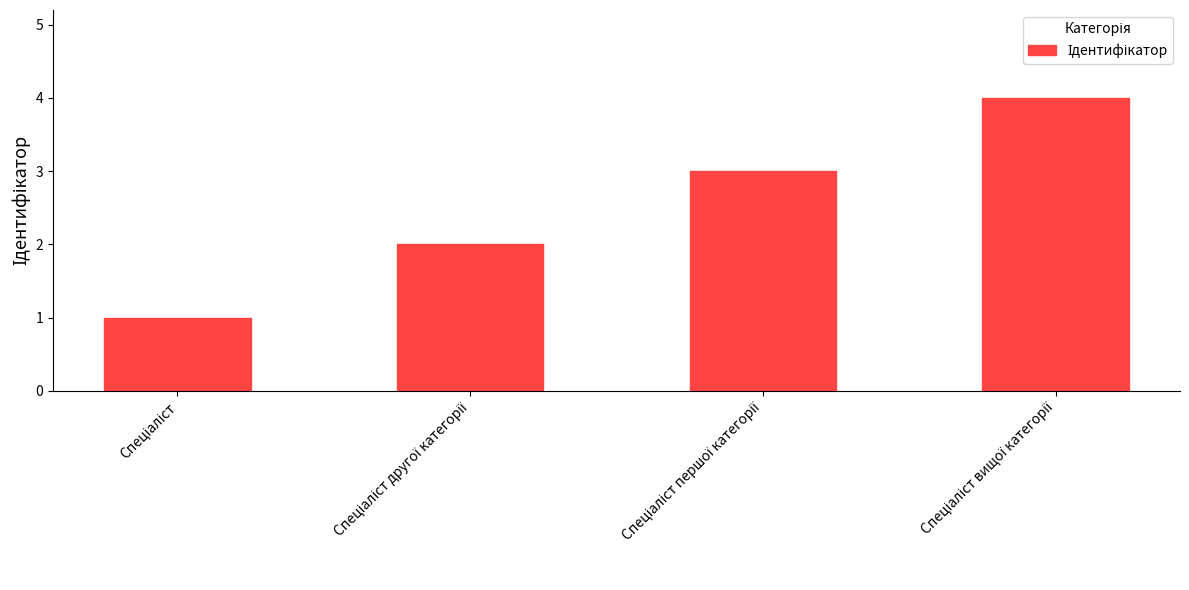

Are the bars grouped side by side (vs. stacked)?

No